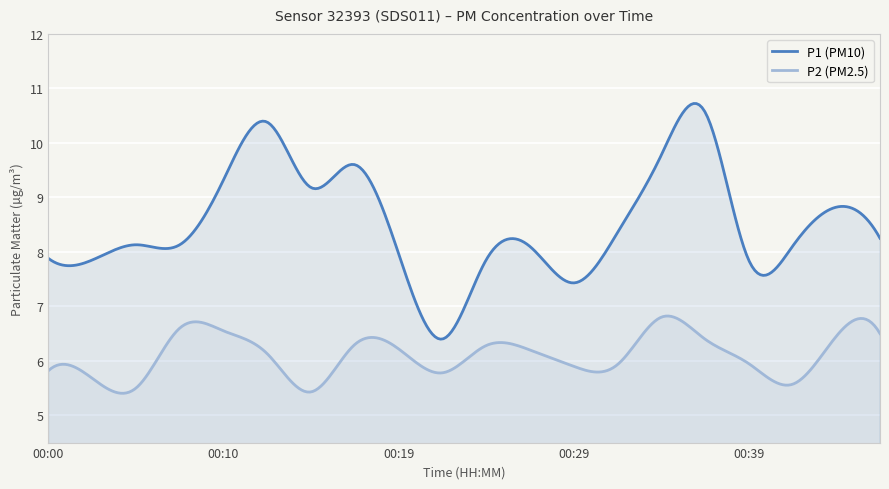

True or false: P2 and P1 intersect in this chart.

False